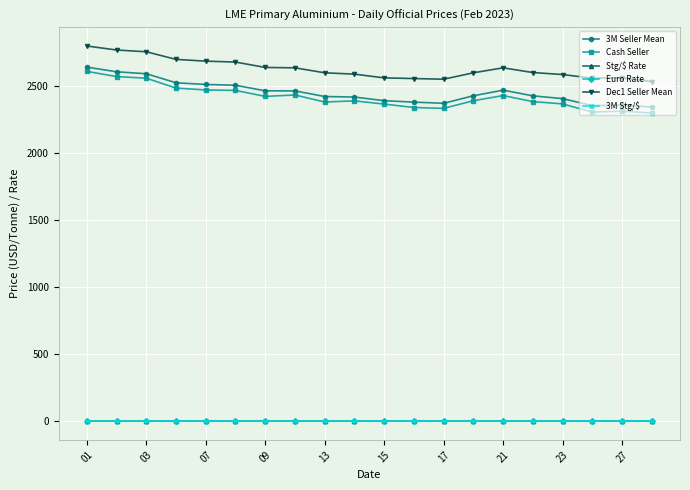

What is the value of the Dec1 Seller Mean point at the 13th from the left?

2552.5